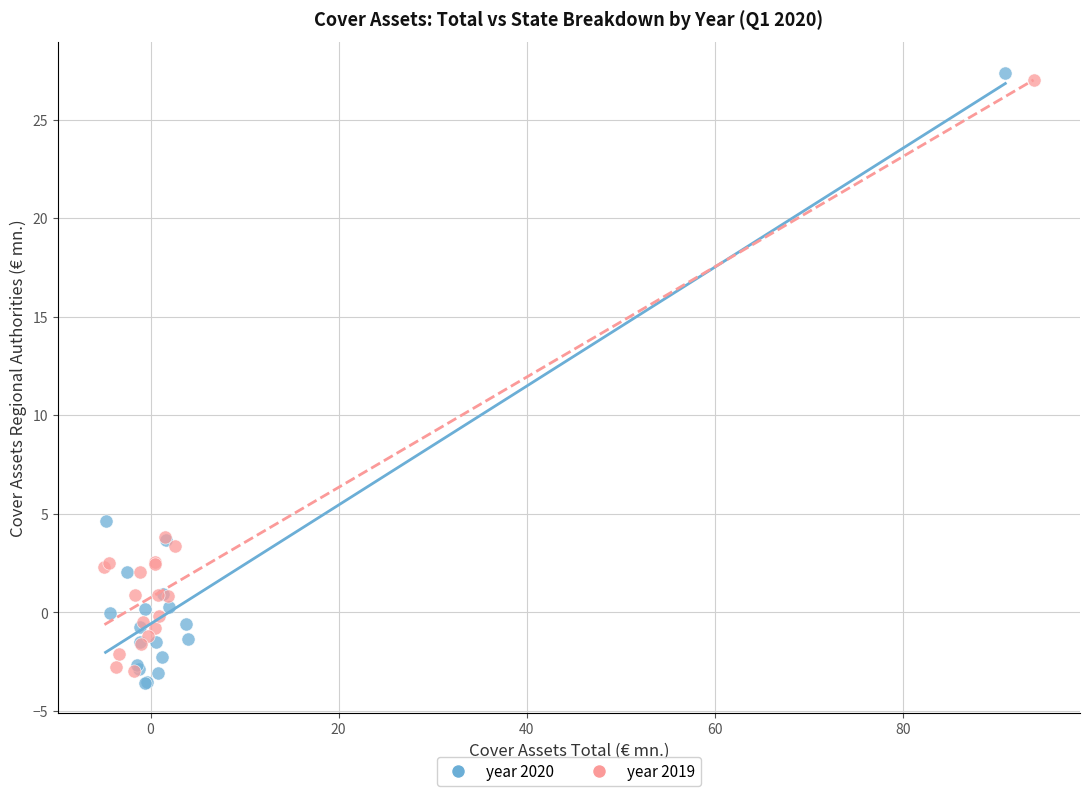

Which series has the largest Y range (max minus min)?

year 2020